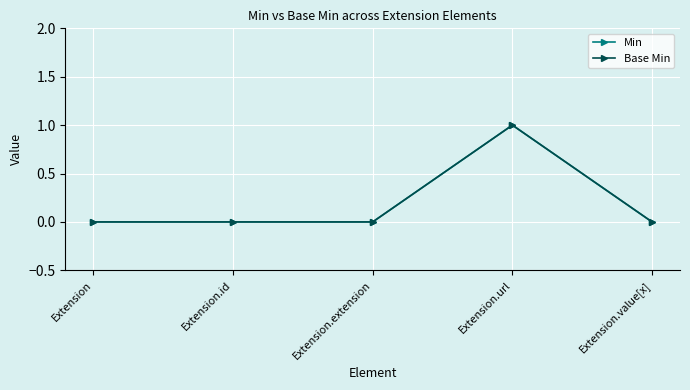

Reading right to left, transcribe all the data shown in this chart.

Min: Extension.value[x]=0	Extension.url=1	Extension.extension=0	Extension.id=0	Extension=0
Base Min: Extension.value[x]=0	Extension.url=1	Extension.extension=0	Extension.id=0	Extension=0